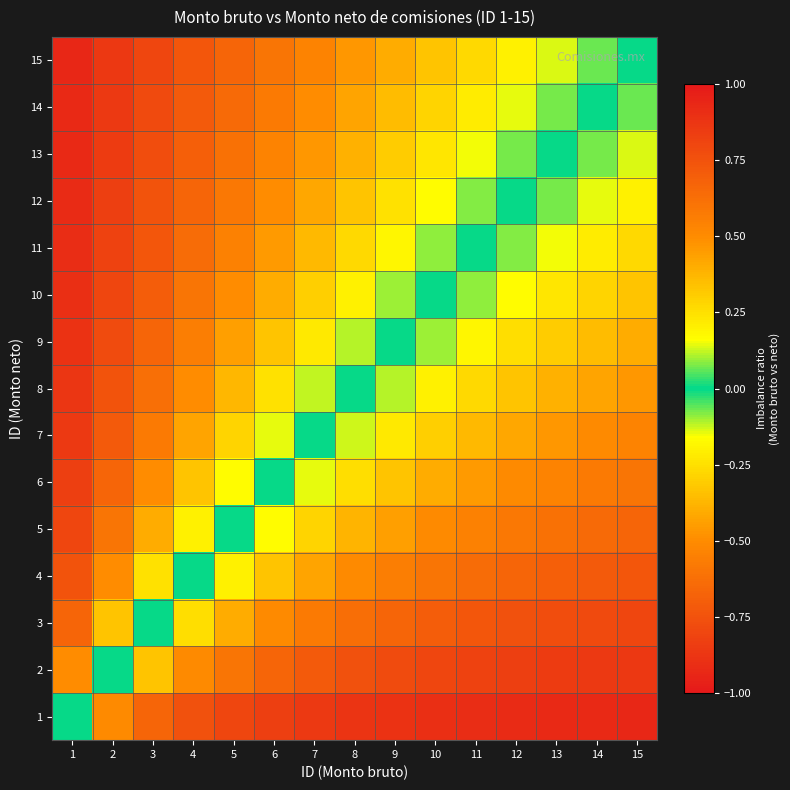

List the series in order of their peak value, lowest first.

15, 14, 13, 12, 11, 10, 9, 8, 7, 6, 5, 4, 3, 2, 1